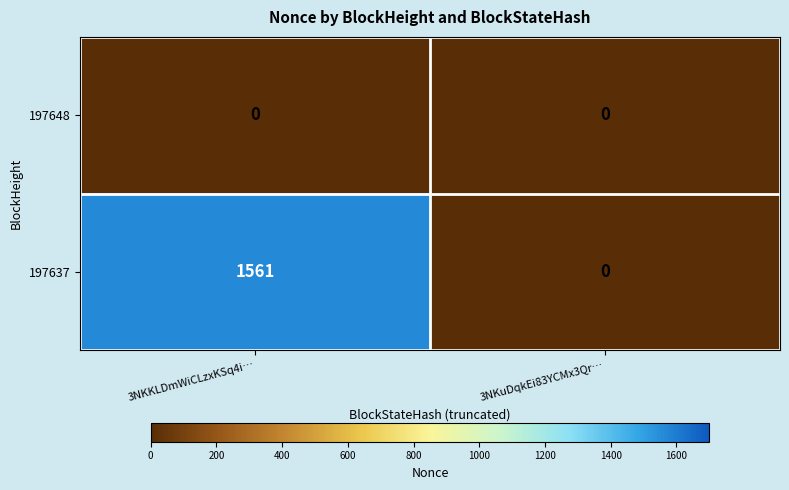

List the series in order of their peak value, lowest first.

197648, 197637